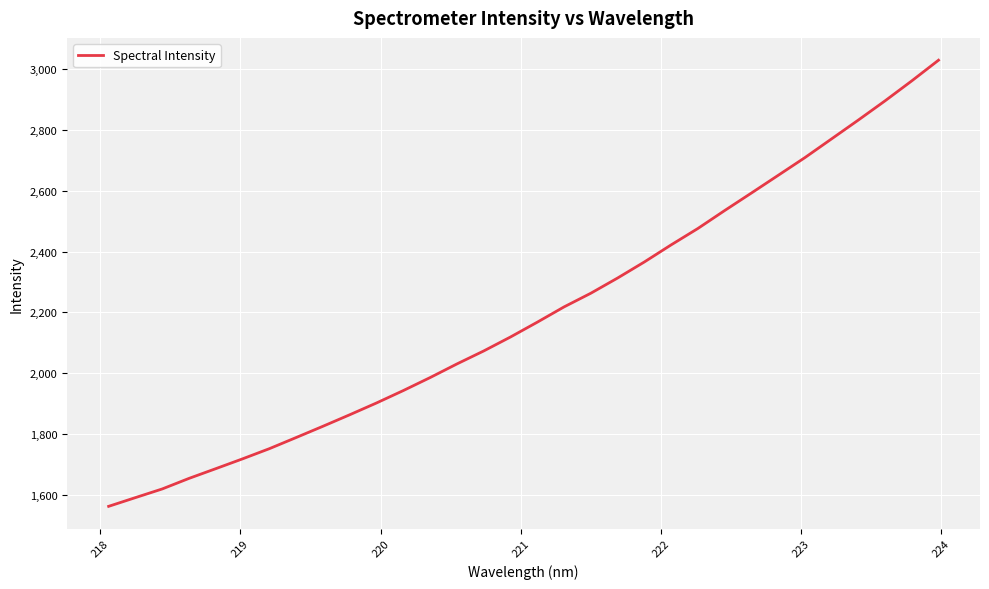

What is the difference between the maximum and minimum values?

1467.8